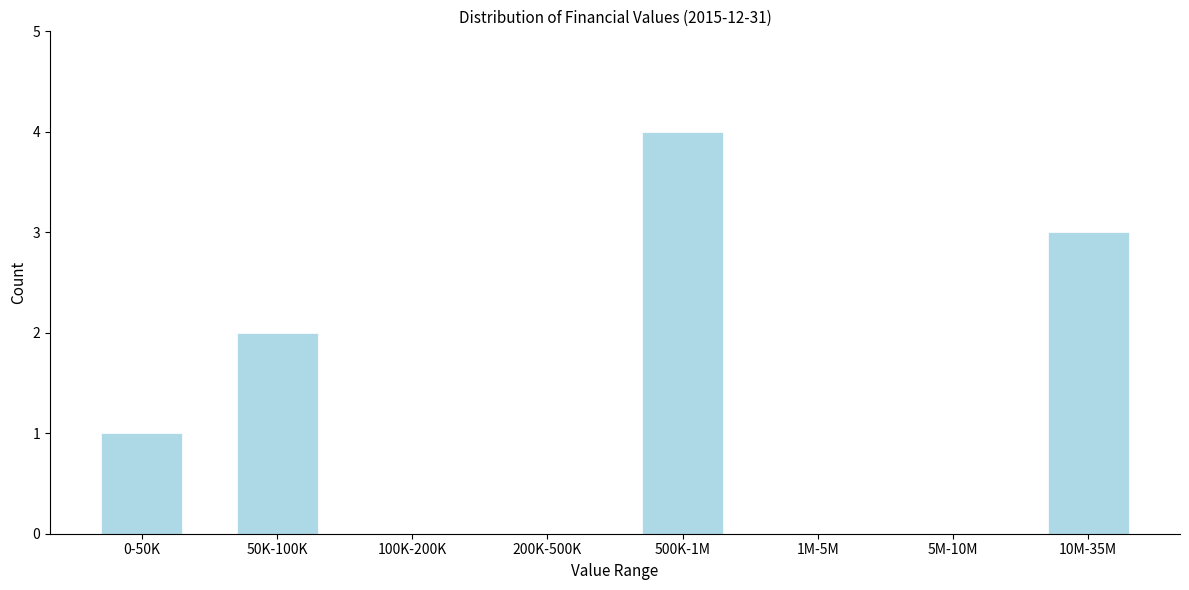

Reading left to right, what are all the values shown in this chart?

0-50K=1	50K-100K=2	100K-200K=0	200K-500K=0	500K-1M=4	1M-5M=0	5M-10M=0	10M-35M=3